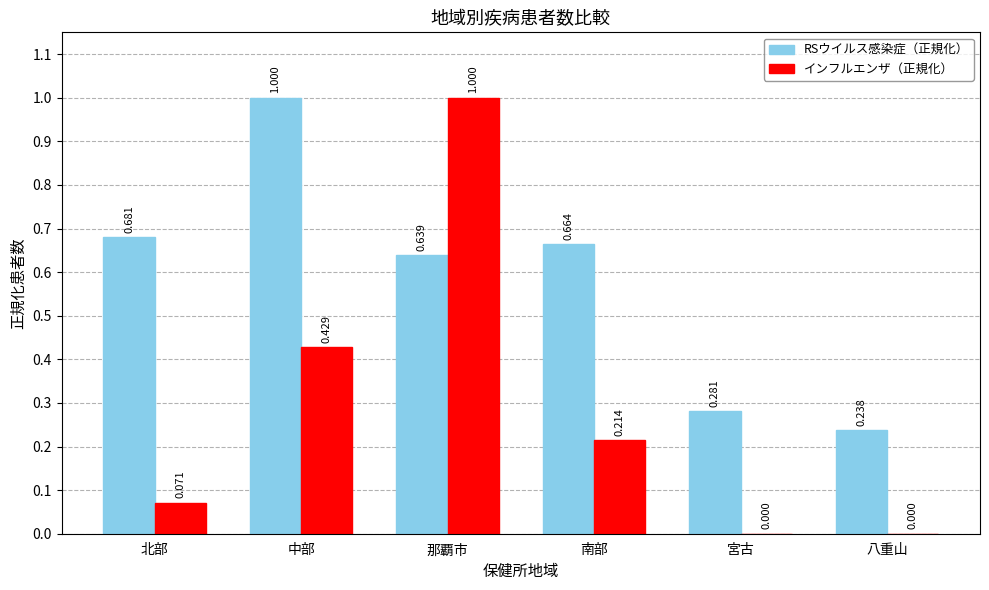

Which category has the highest value in the RSウイルス感染症（正規化） series?

中部